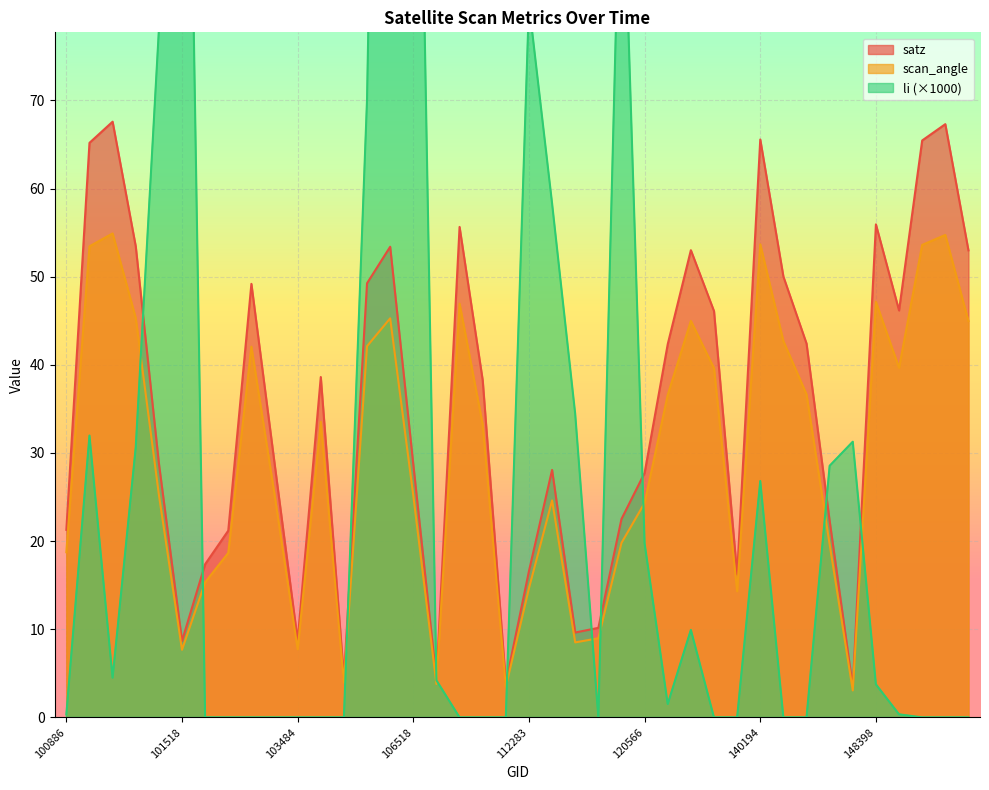

Between which two adjacent categories do li and scan_angle first intersect?

101270 and 101395